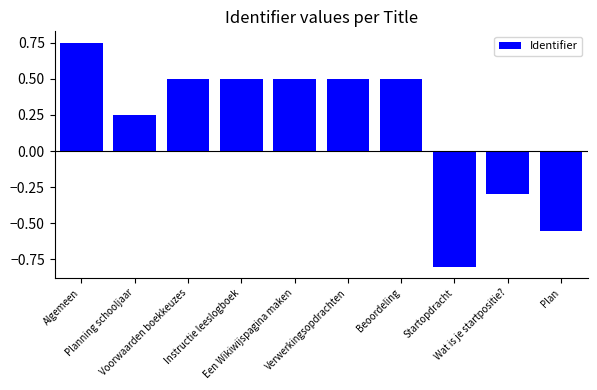

What is the value of the 3rd bar from the left?

0.5